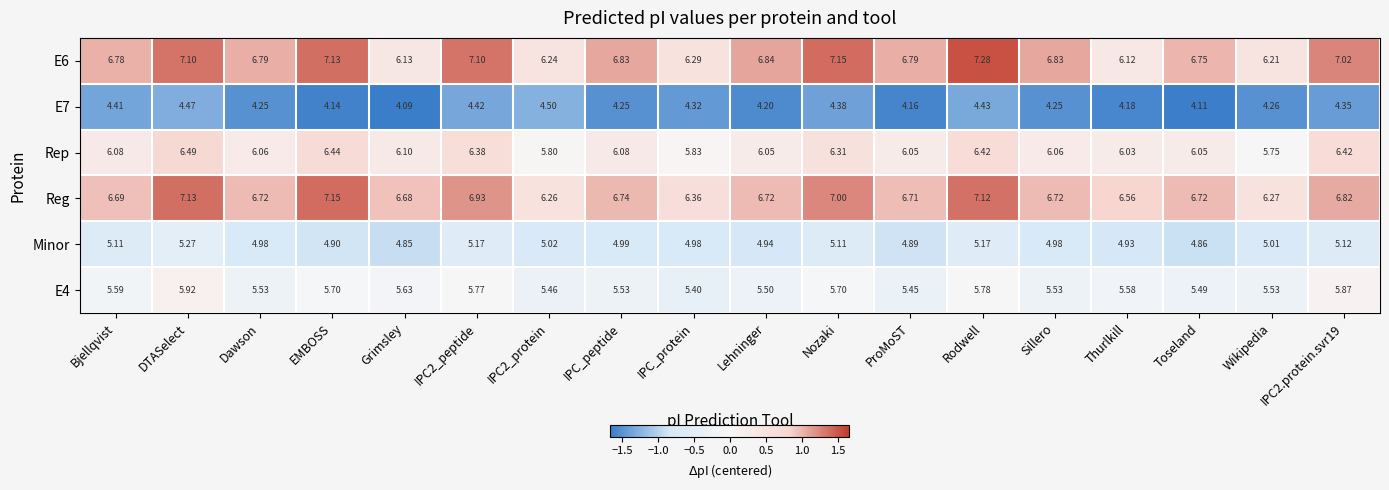

Is the value of E7 at Toseland greater than the value of E4 at Wikipedia?

No